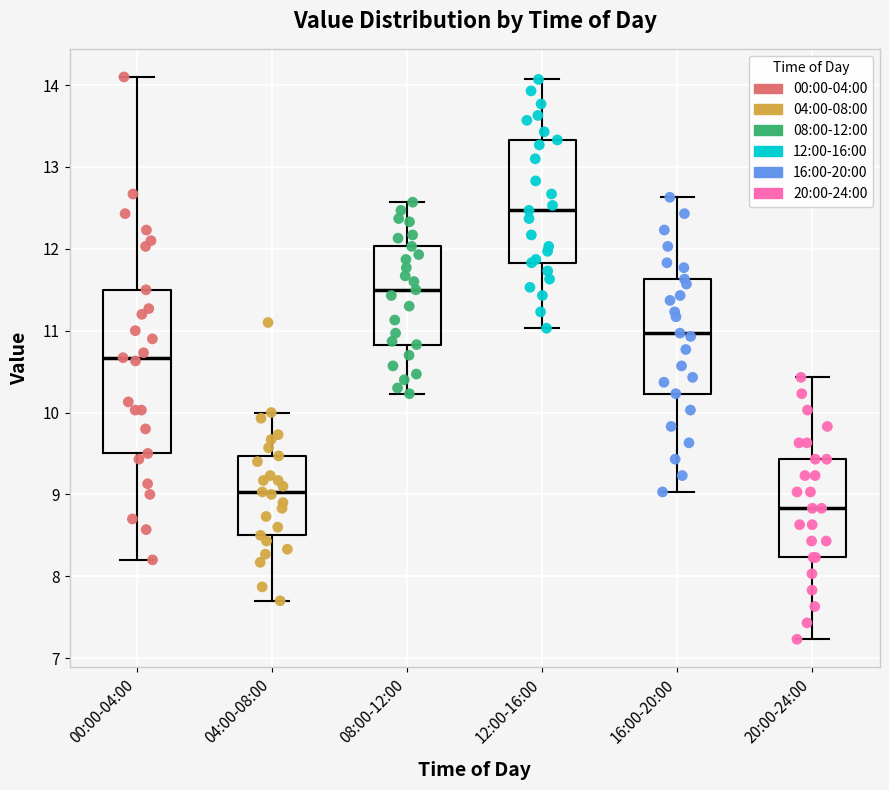

Where does the lower whisker of the box for 00:00-04:00 end on the y-axis? The values are not printed on the chart, so give them approximately, as read against the axis.

8.2